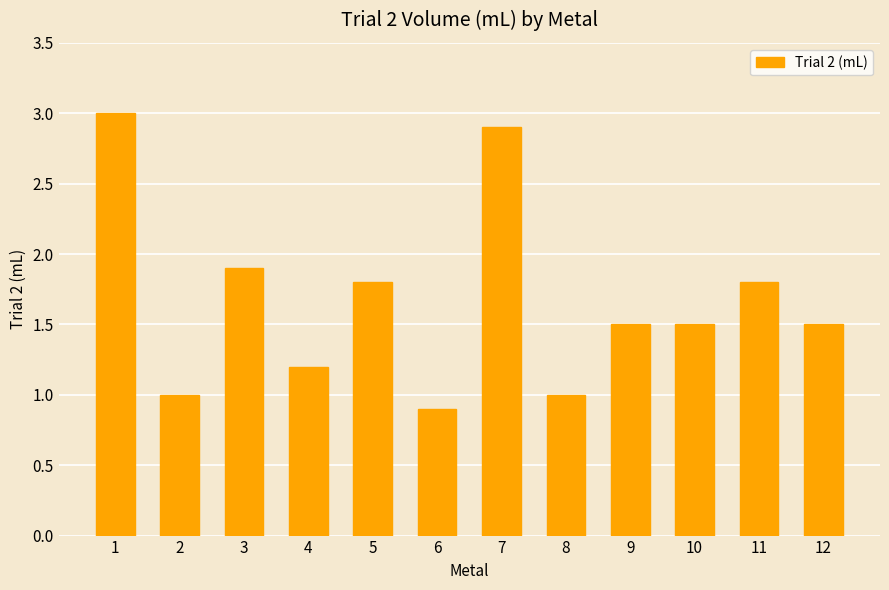

What is the change in value from 1 to 2?

-2.0